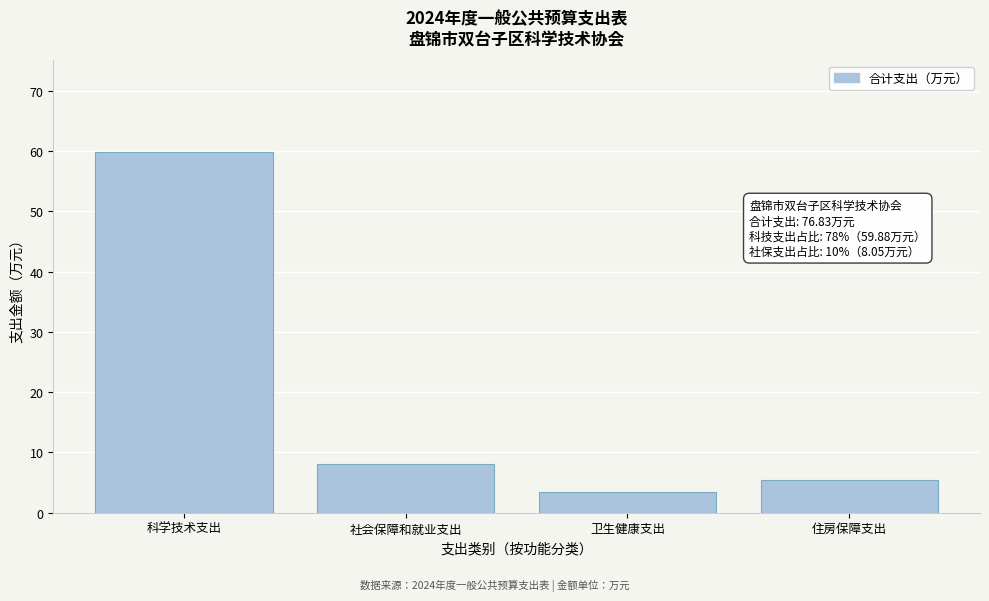

Reading left to right, transcribe all the data shown in this chart.

59.9	8.1	3.4	5.5